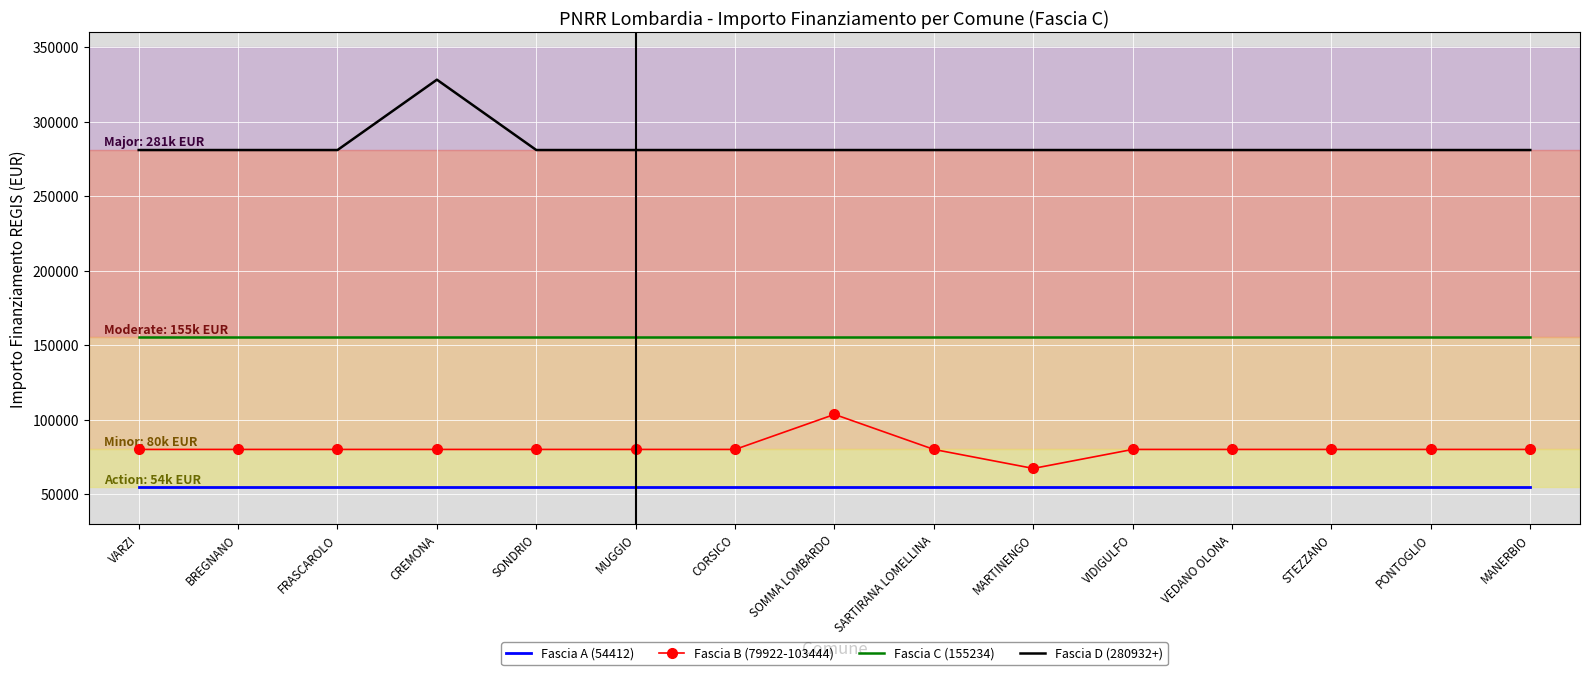

What is the minimum value shown in the chart?

54412